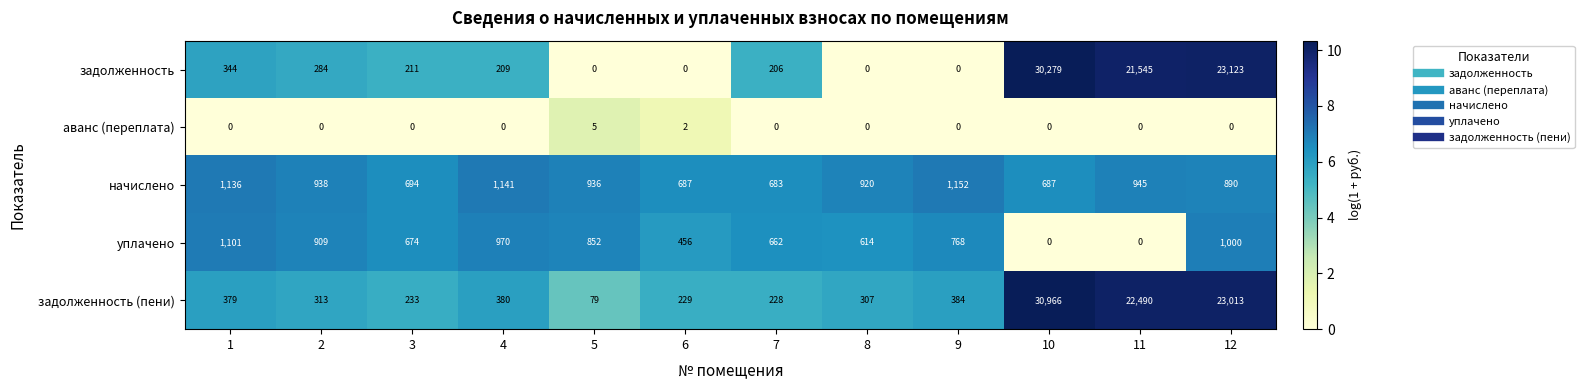

What is the difference between the maximum and second lowest values in the уплачено series?

1101